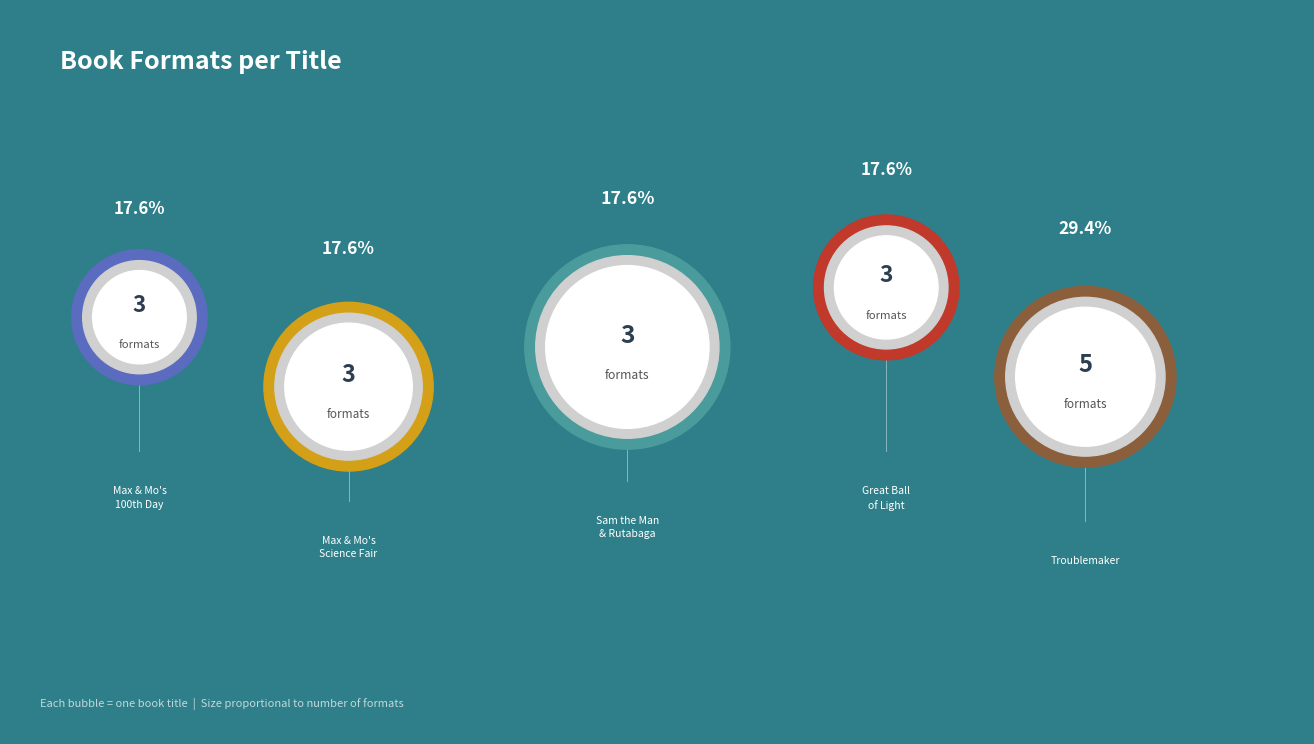

What portion of the pie excludes Max & Mo's Science Fair Surprise?

82.4%